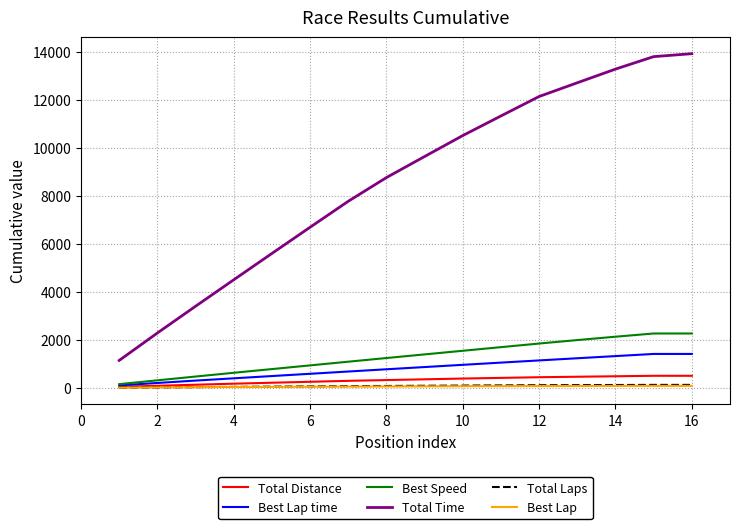

How many lines are shown in the chart?

6